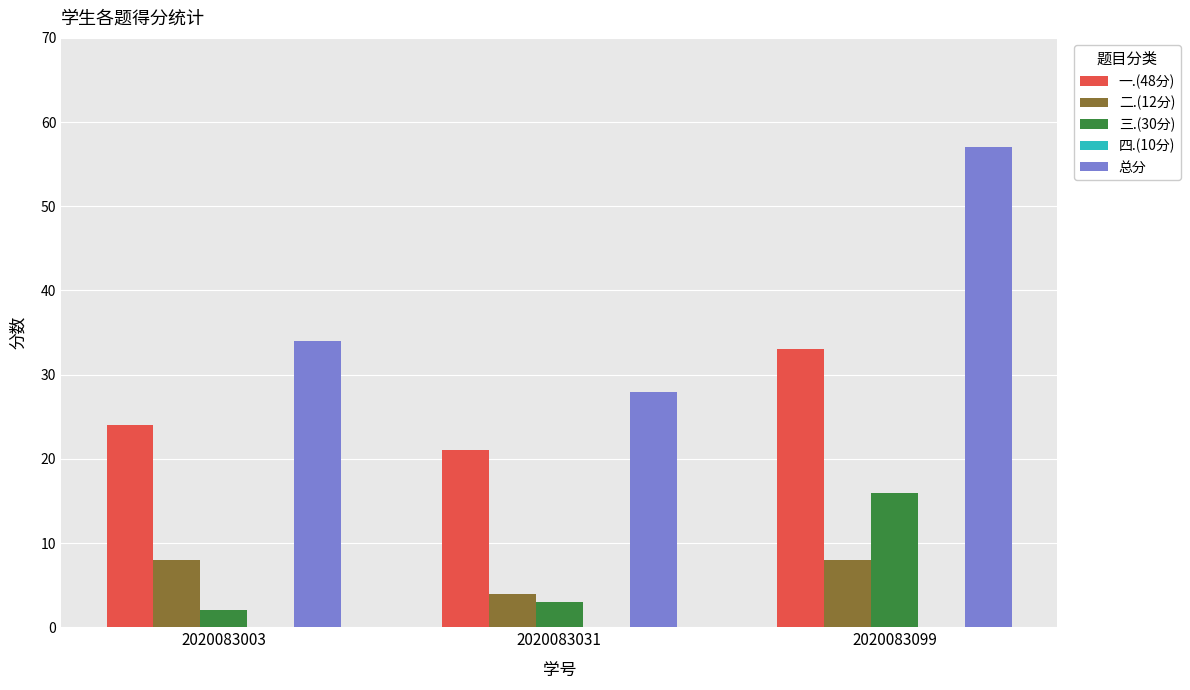

What is the difference between the highest and lowest values at 2020083031?

25